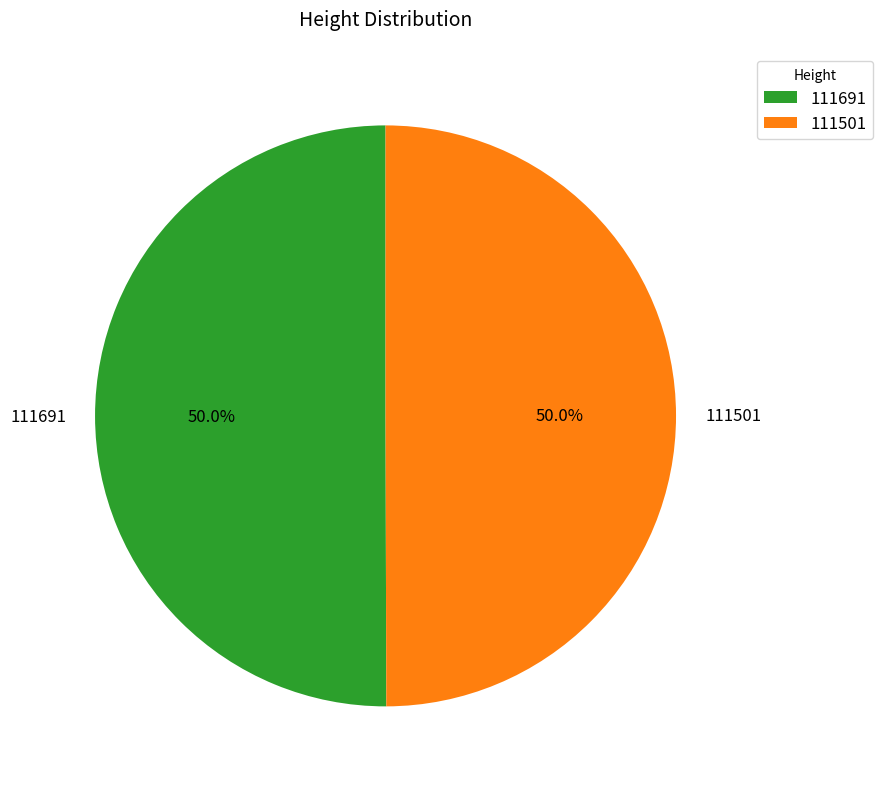

Do 111691 and 111501 together represent more than half of the pie?

Yes